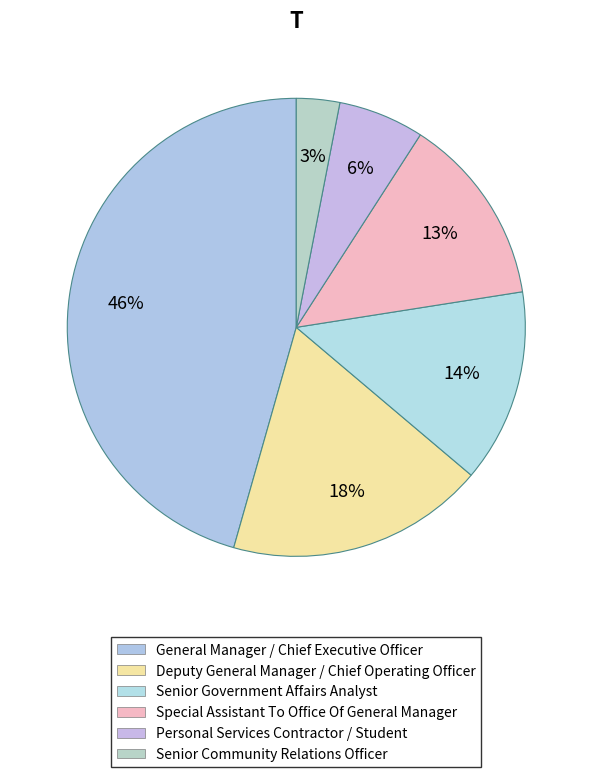

Is it true that Personal Services Contractor / Student is 21% of the pie?

False